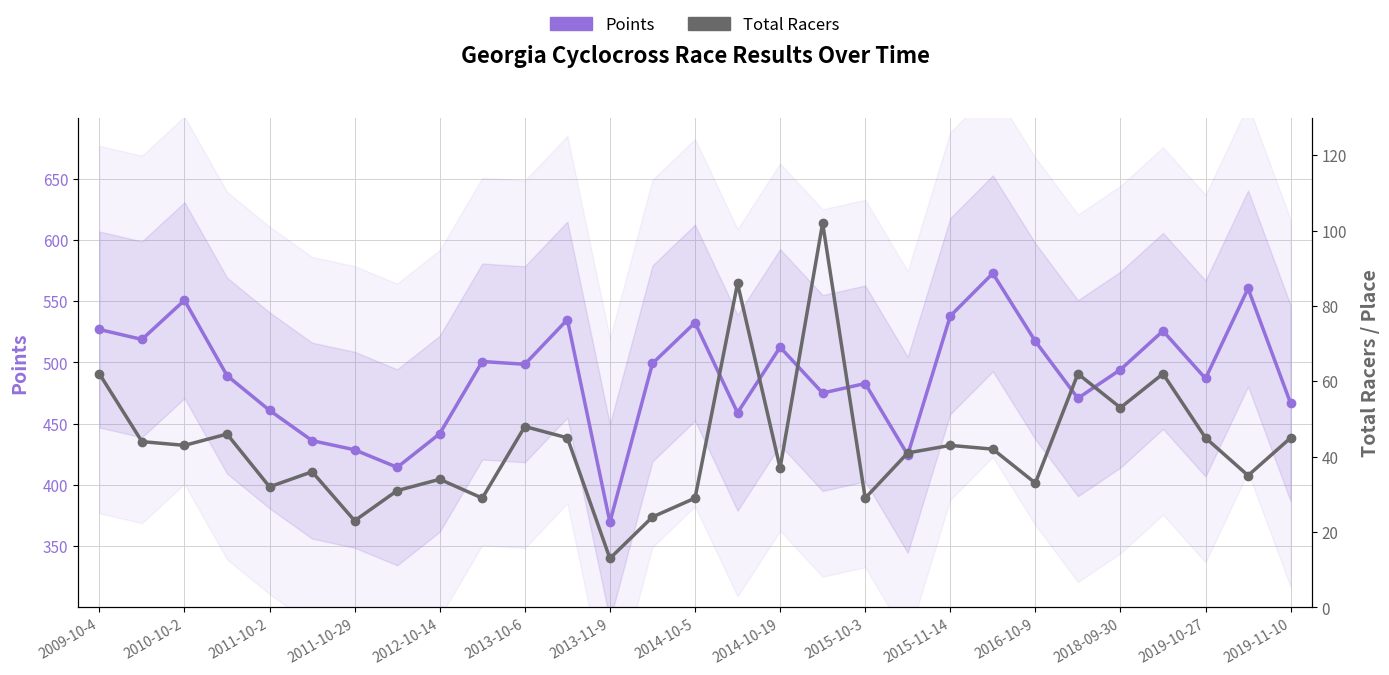

At which category is the sum across all series the highest?

21